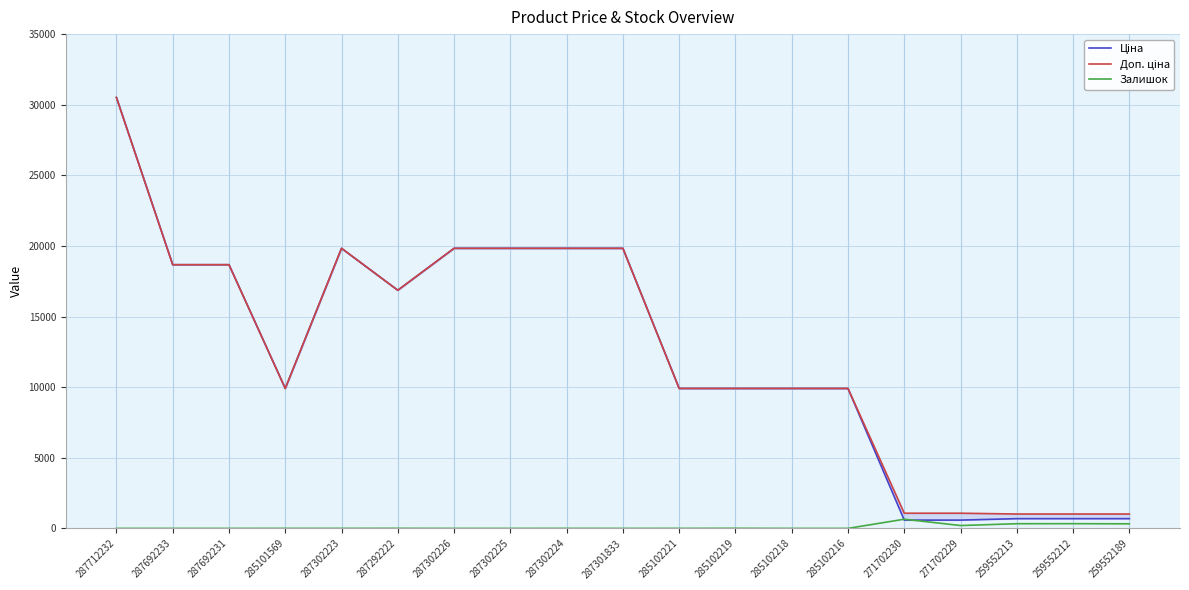

Where does the Залишок series first go above 3?

287292222